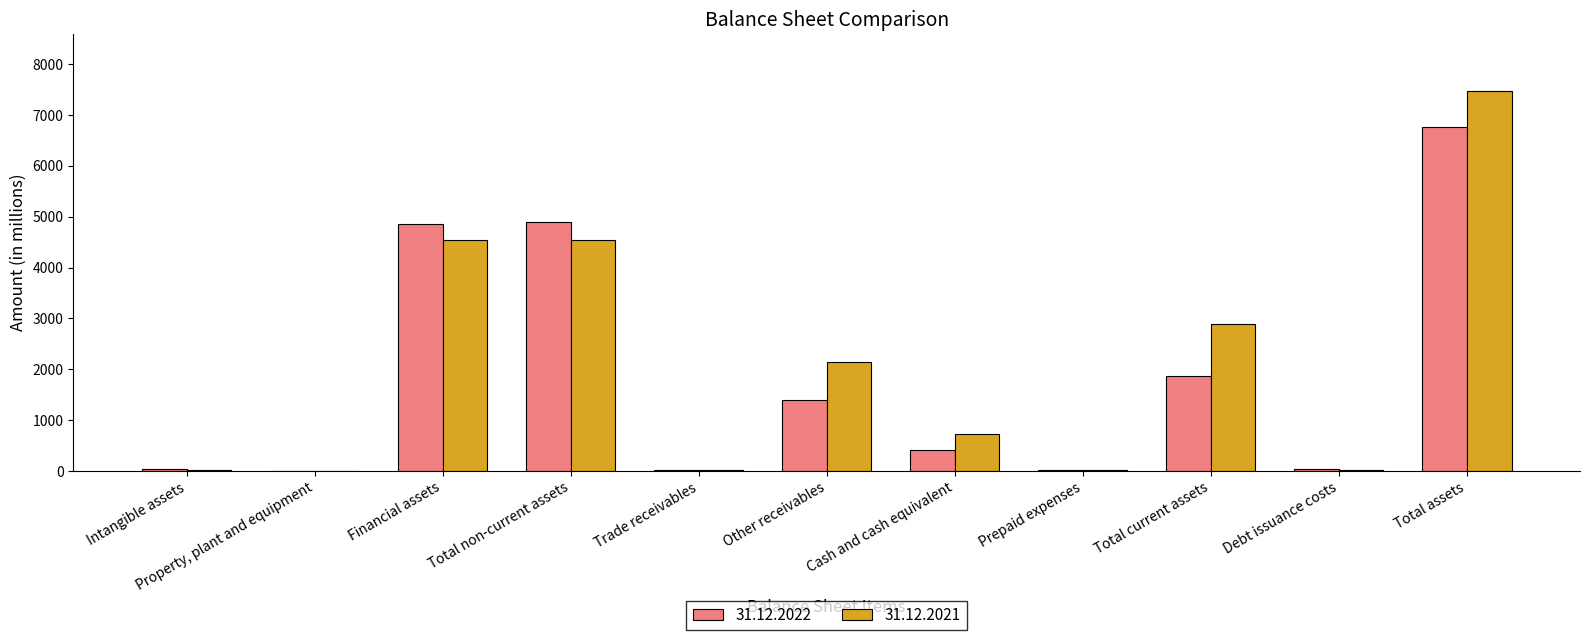

What are all the series names shown in the legend?

31.12.2022, 31.12.2021